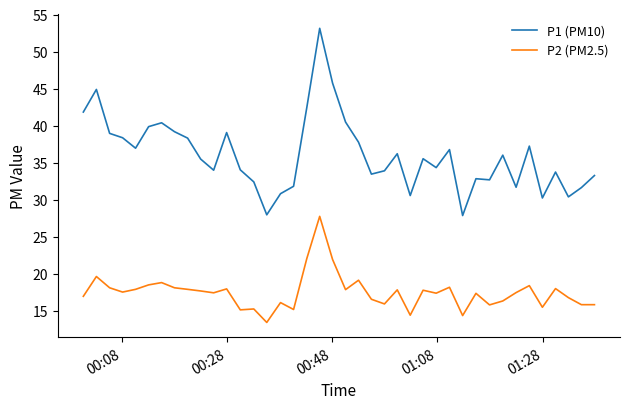

Rank the series by their maximum value, from highest to lowest.

P1 (PM10), P2 (PM2.5)